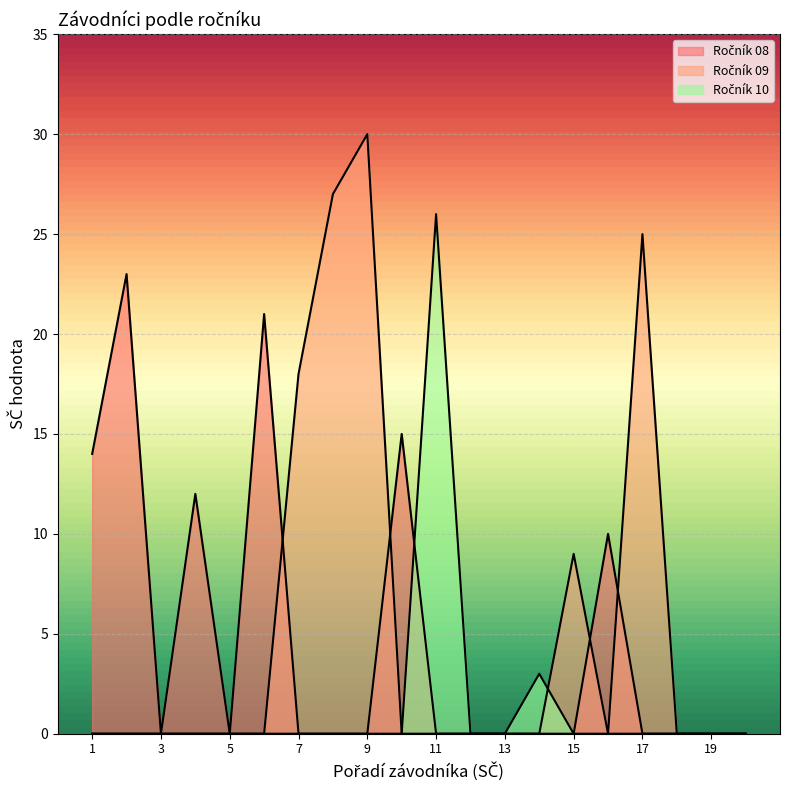

What is the sum of all Ročník 08 values?

95